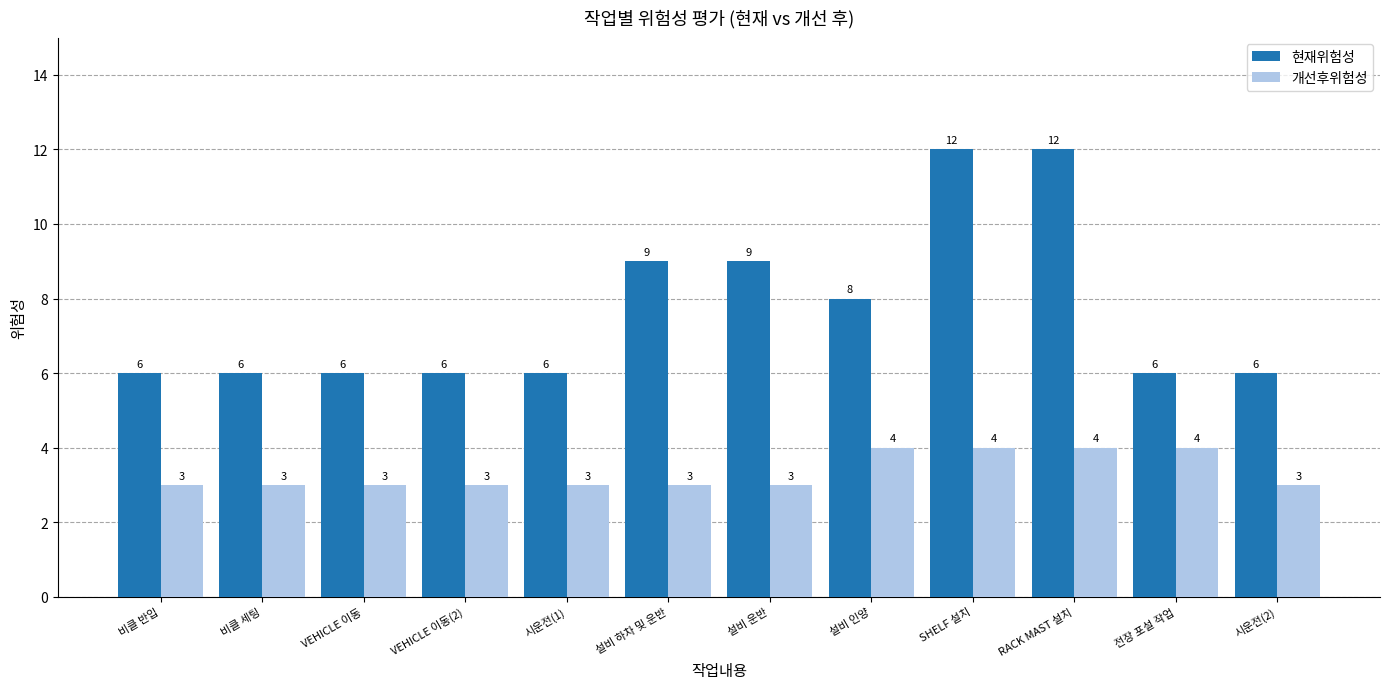

Rank the series at 비클 반입 from highest to lowest value.

현재위험성, 개선후위험성